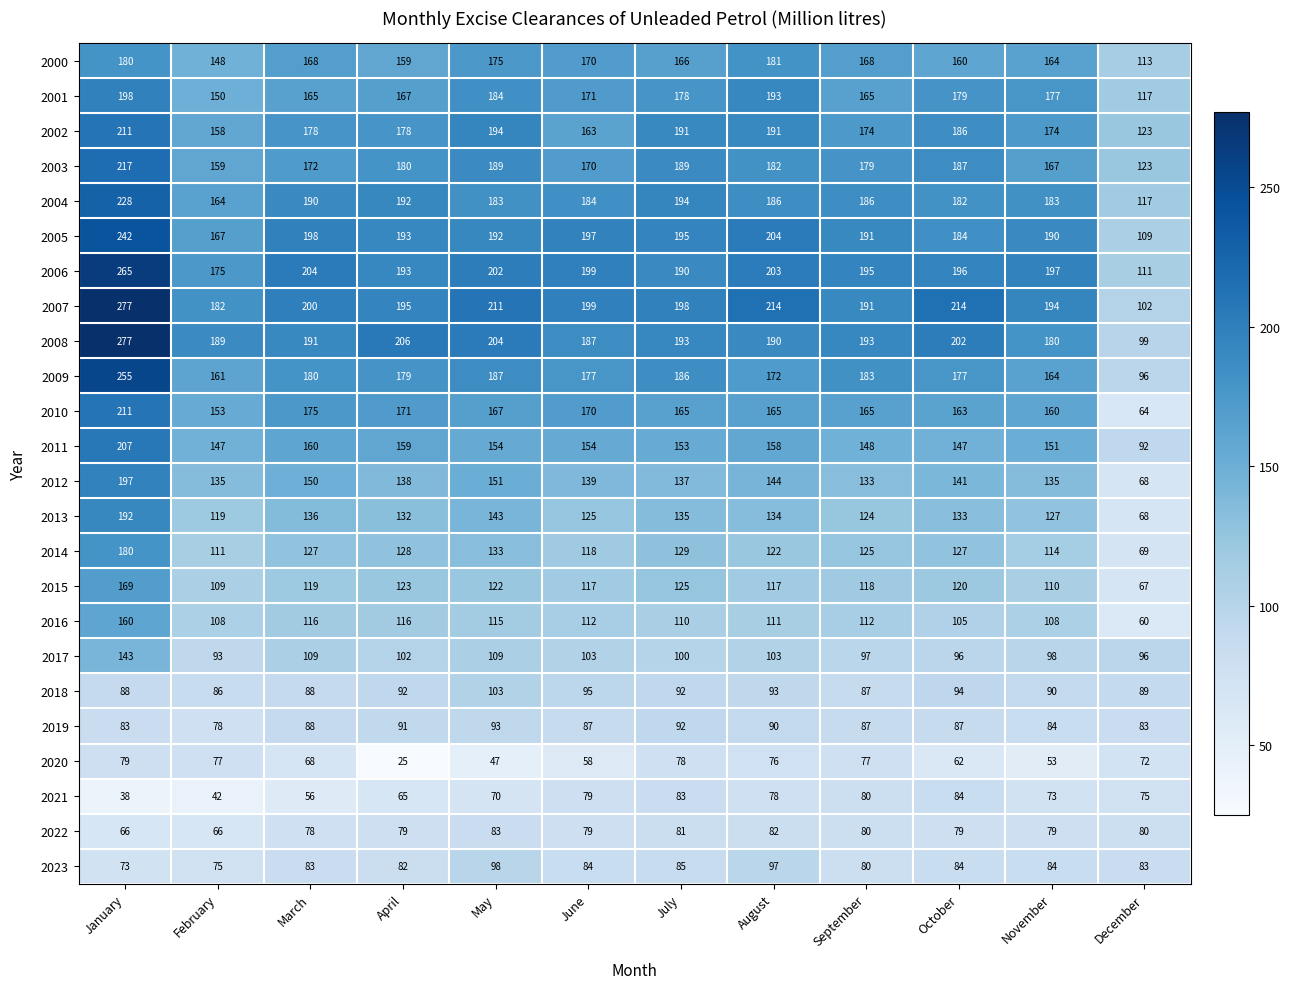

True or false: 2006 has a value of 65 at February.

False